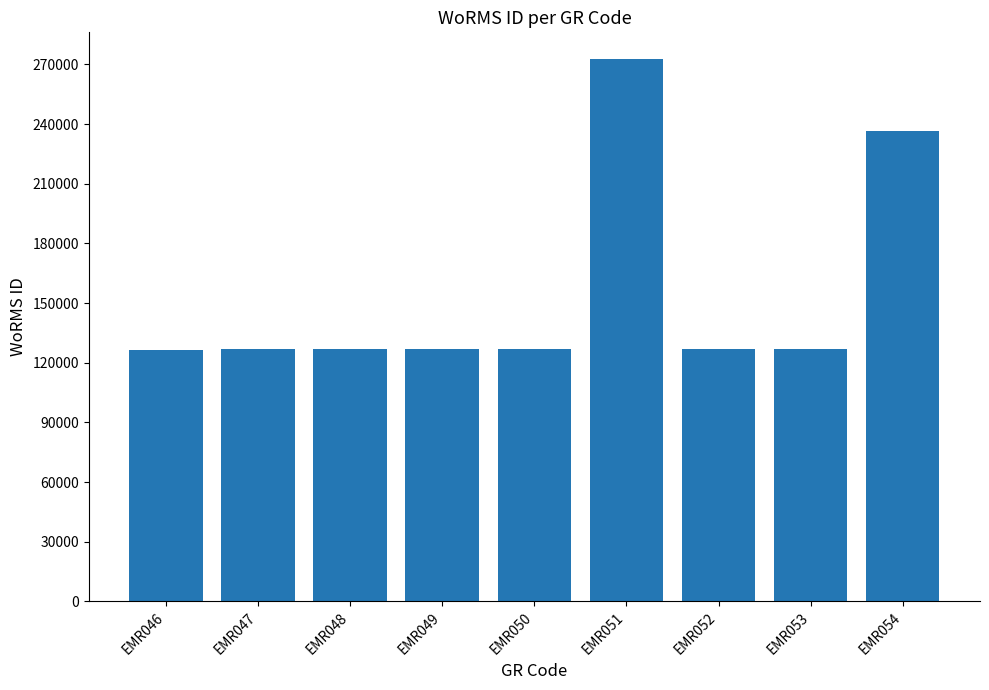

What is the sum of the values at EMR050 and EMR051?

399418